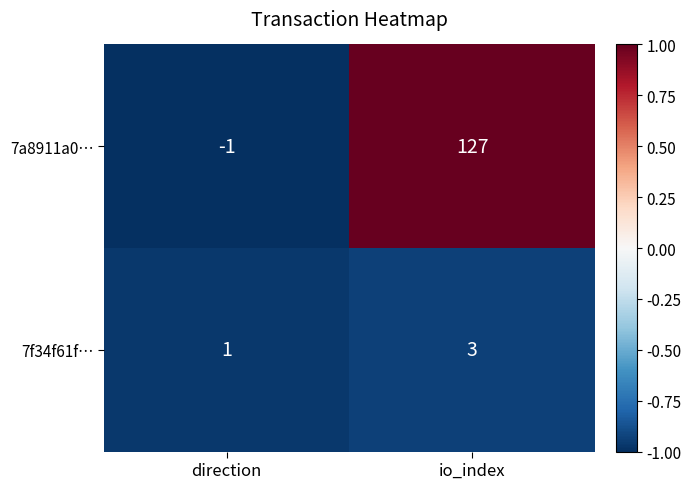

Which series has the largest range (max minus min)?

7a8911a0…